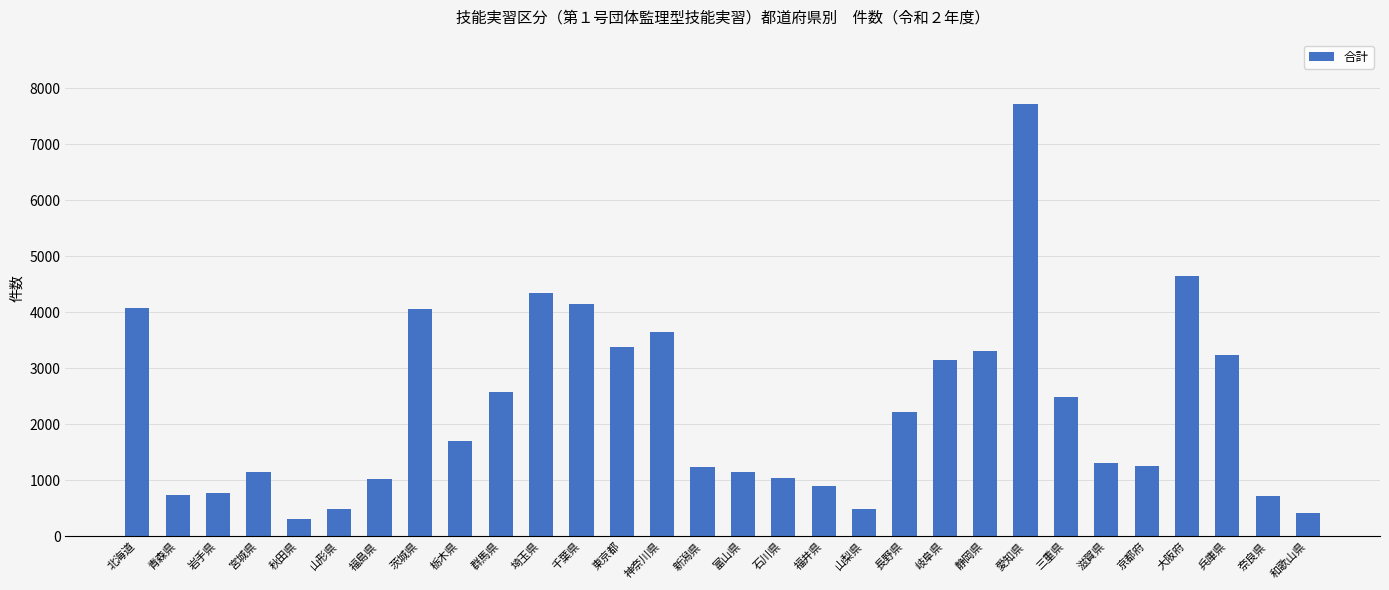

Which category has the highest value across all series?

愛知県